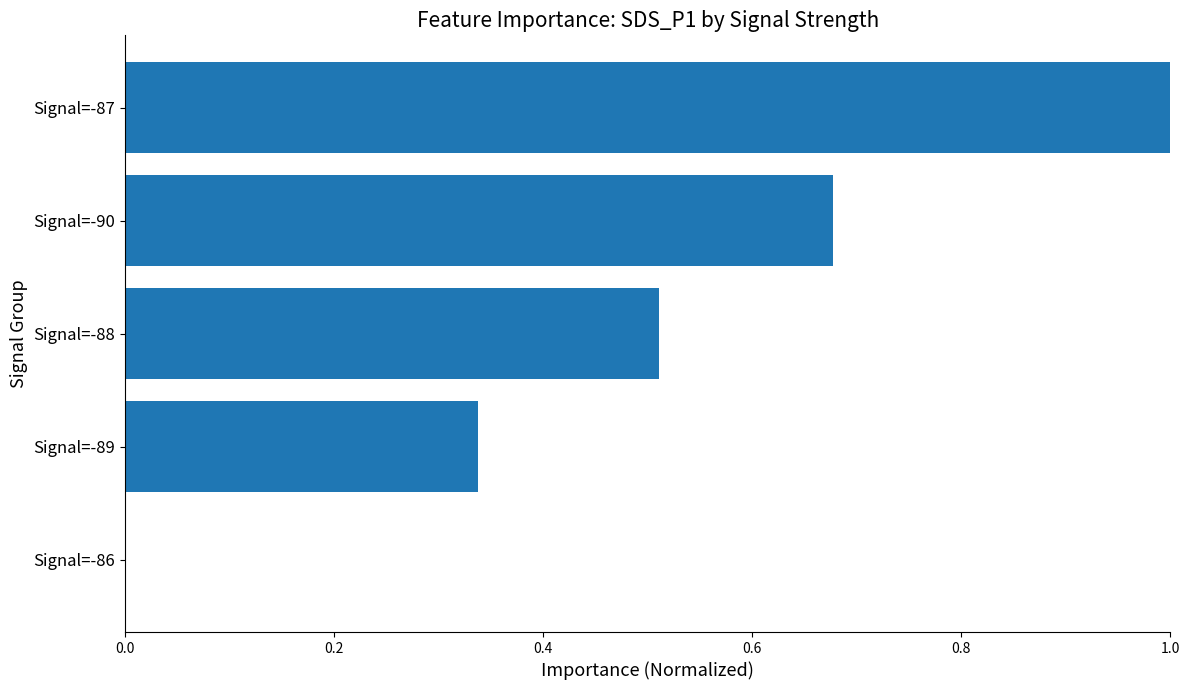

The value at Signal=-87 is 1.8. True or false?

False